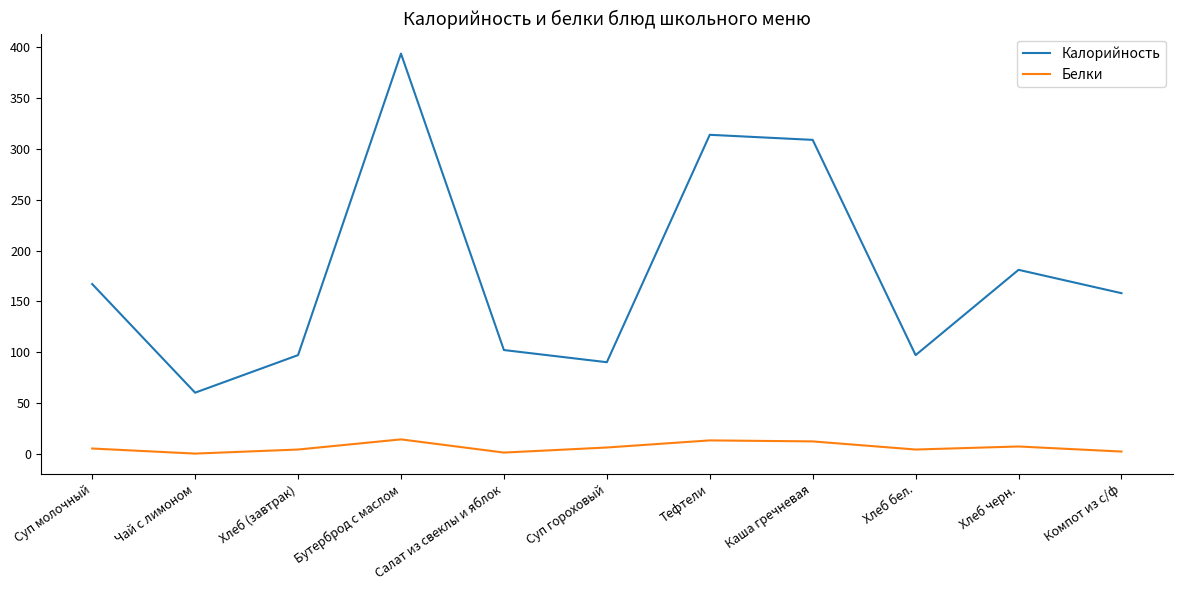

What is the sum of the Калорийность values at Суп молочный and Каша гречневая?

476